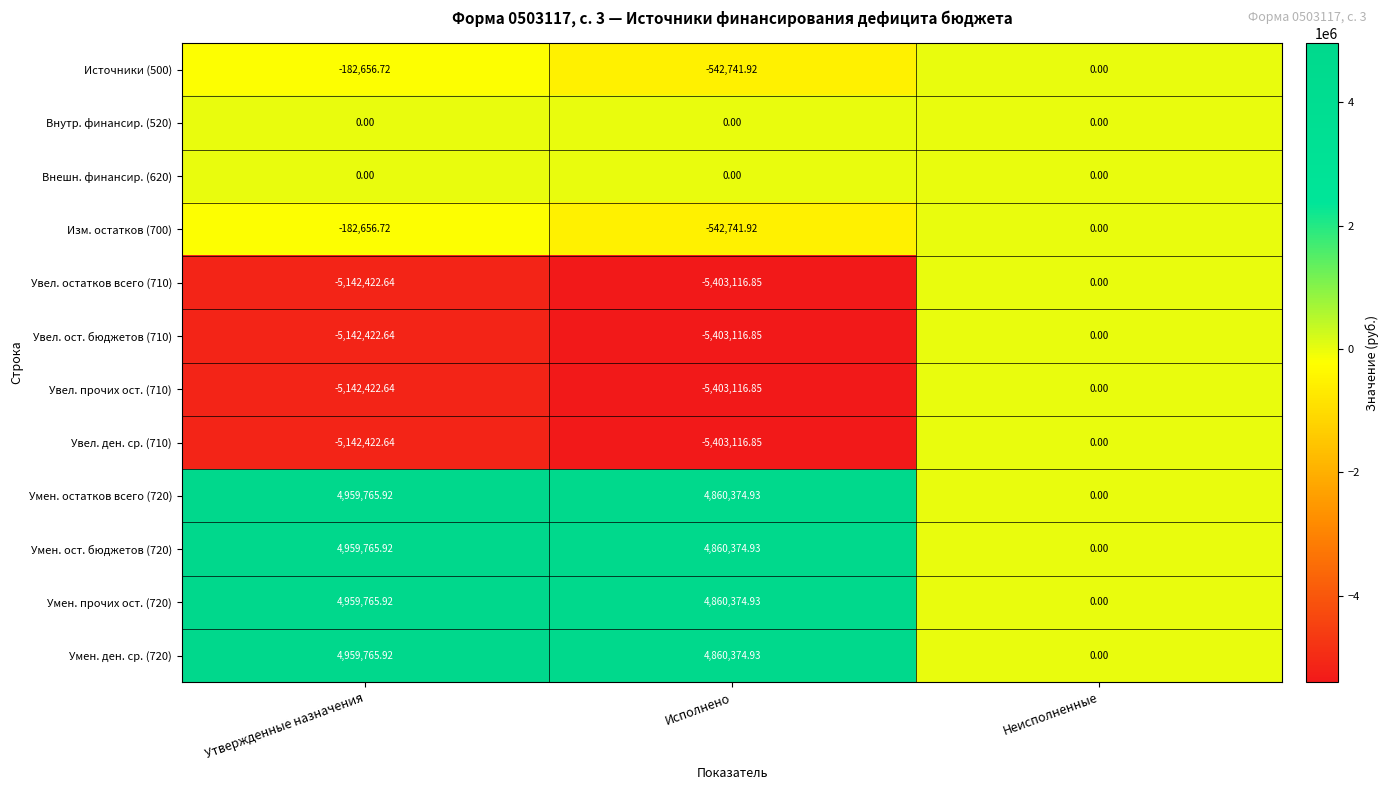

At which label is Увел. остатков всего (710) closest to -2701558?

Утвержденные назначения